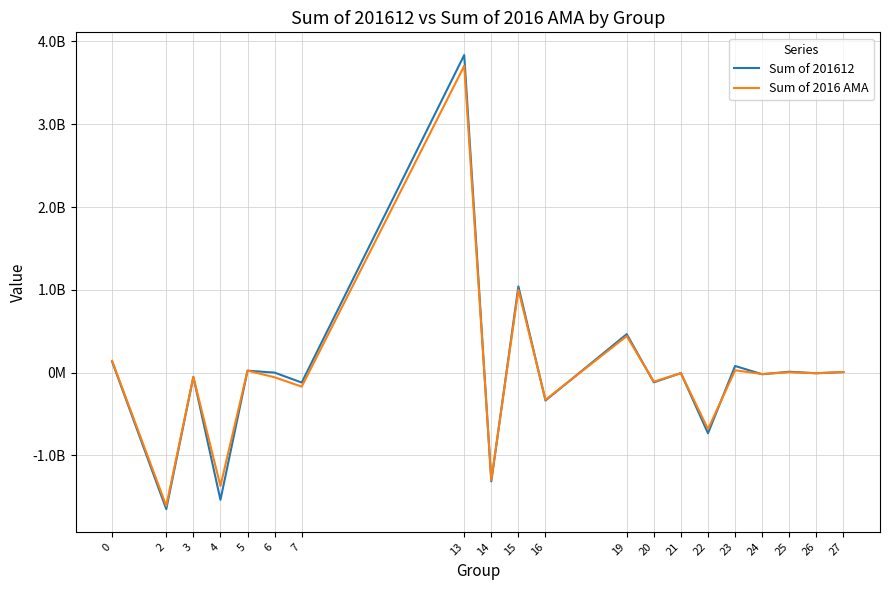

Rank the series by their maximum value, from highest to lowest.

Sum of 201612, Sum of 2016 AMA